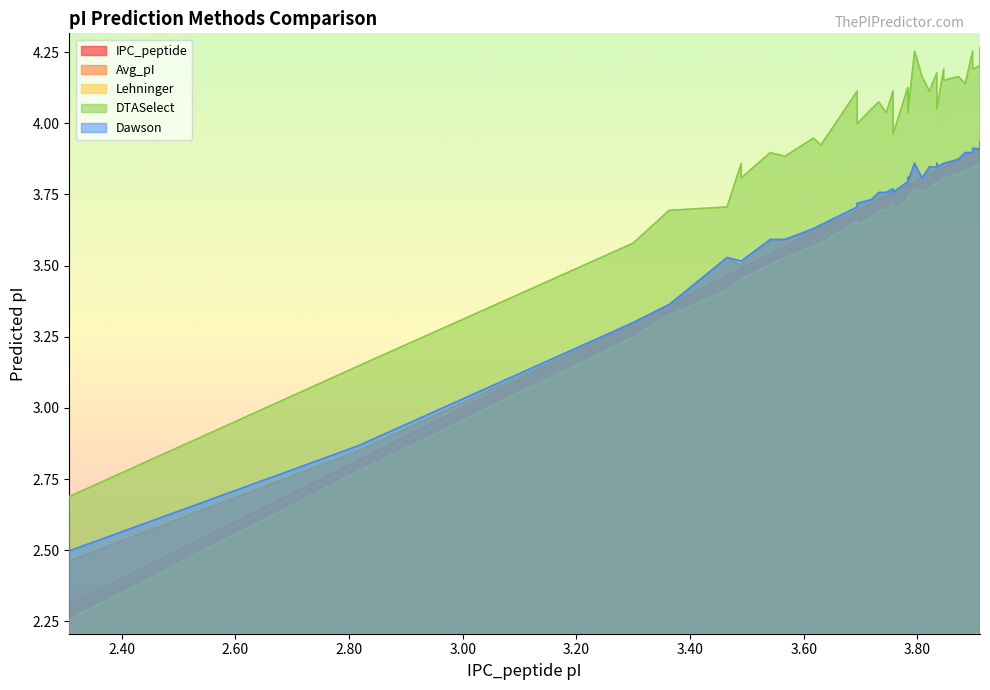

What are all the series names shown in the legend?

IPC_peptide, Avg_pI, Lehninger, DTASelect, Dawson